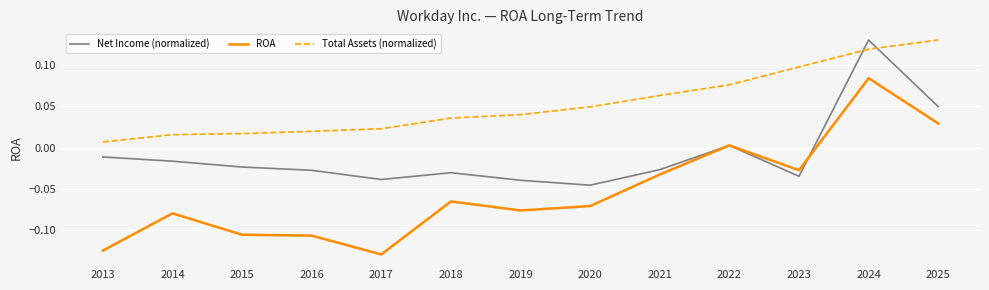

Which category has the lowest value in the Total Assets (normalized) series?

2013